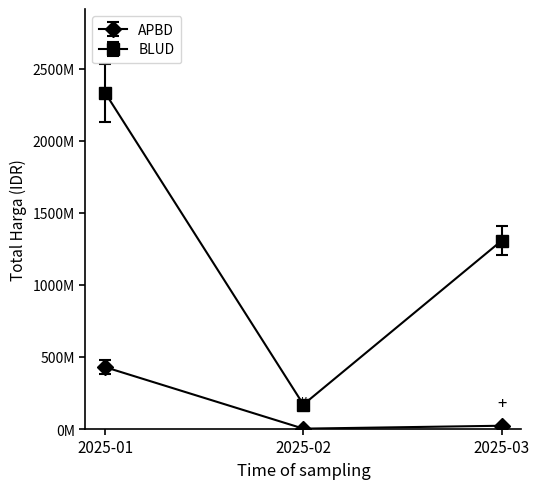

What are all the series names shown in the legend?

APBD, BLUD